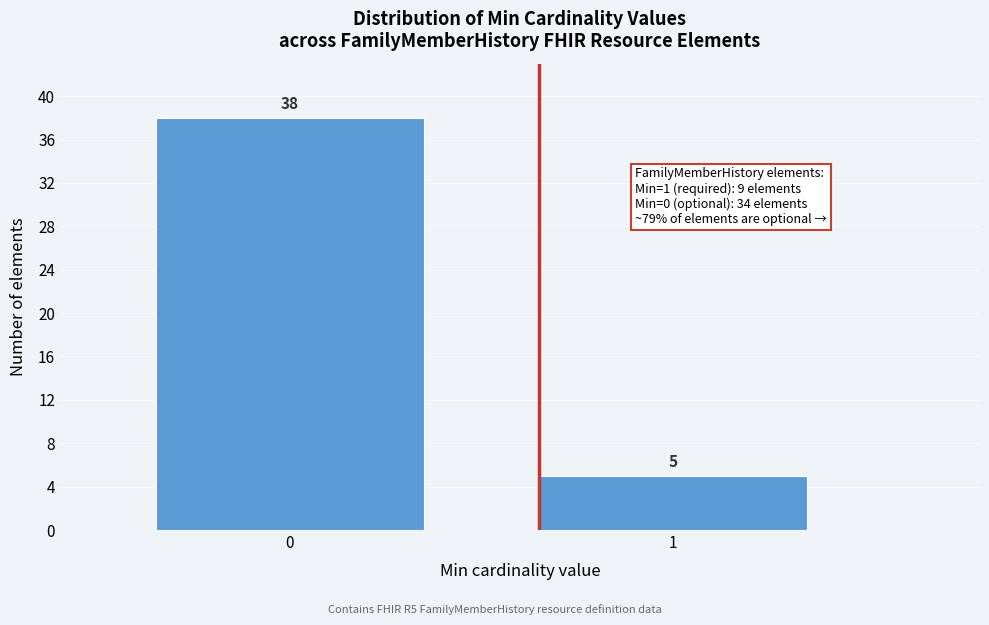

Reading left to right, what are all the values shown in this chart?

0=38	1=5